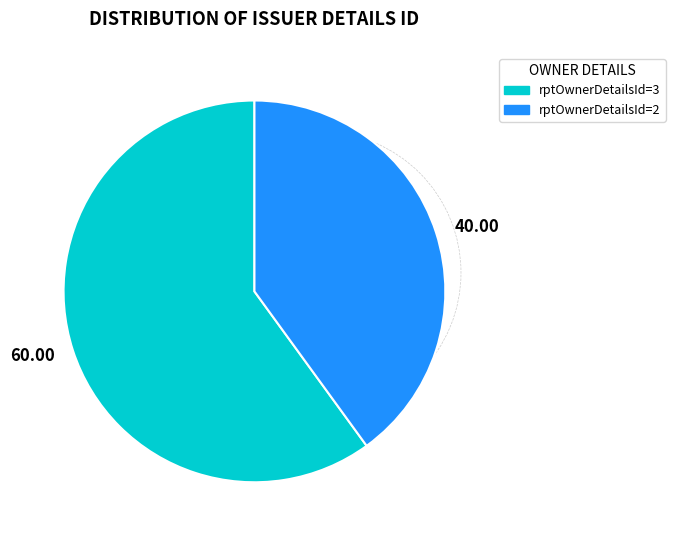

Is the sum of 40.00 and 60.00 greater than half?

Yes